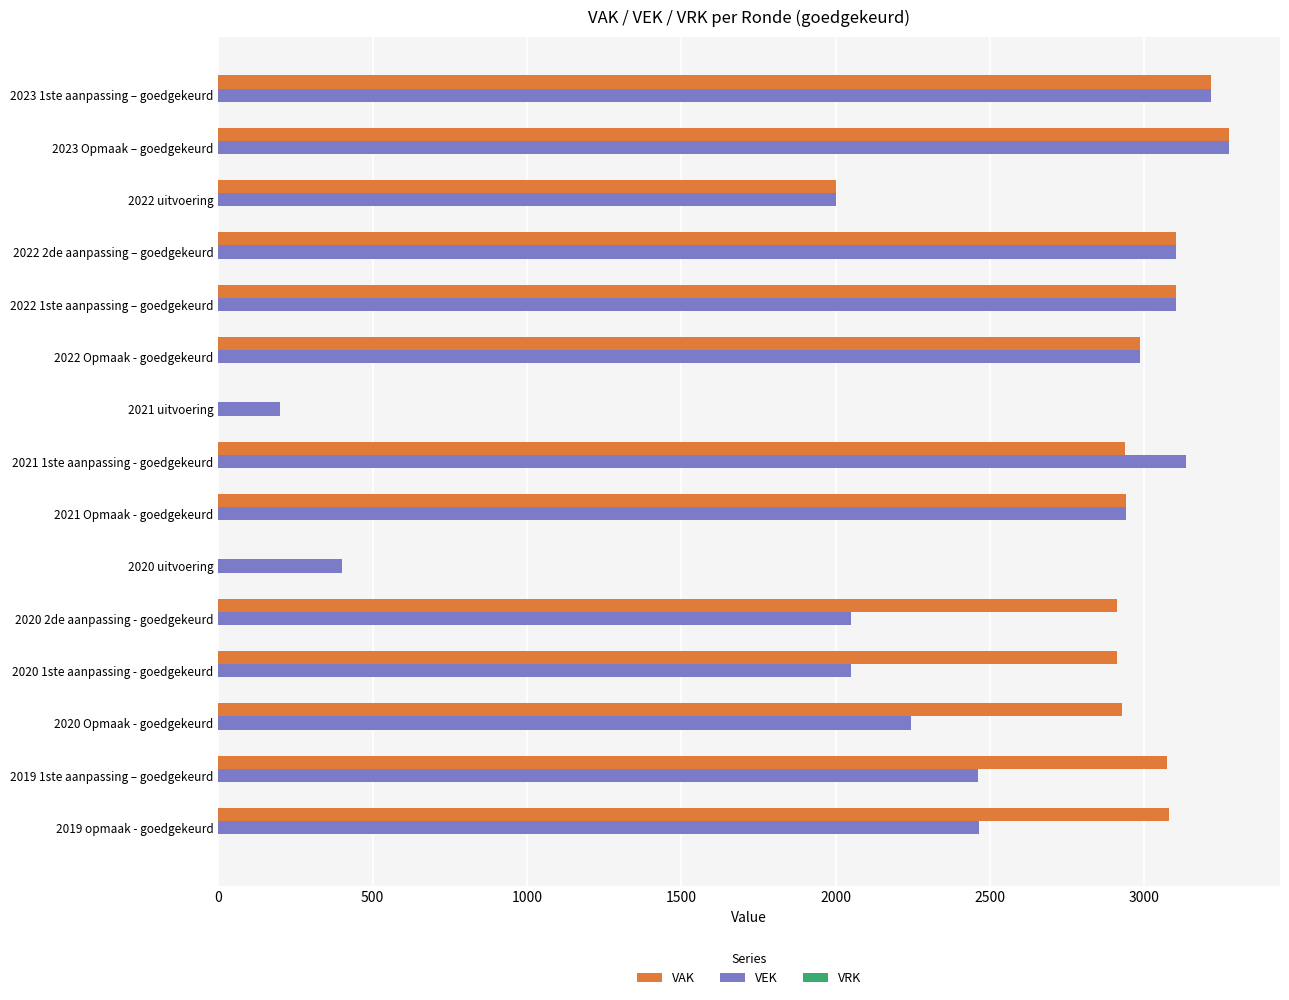

What is the maximum value shown in the chart?

3276